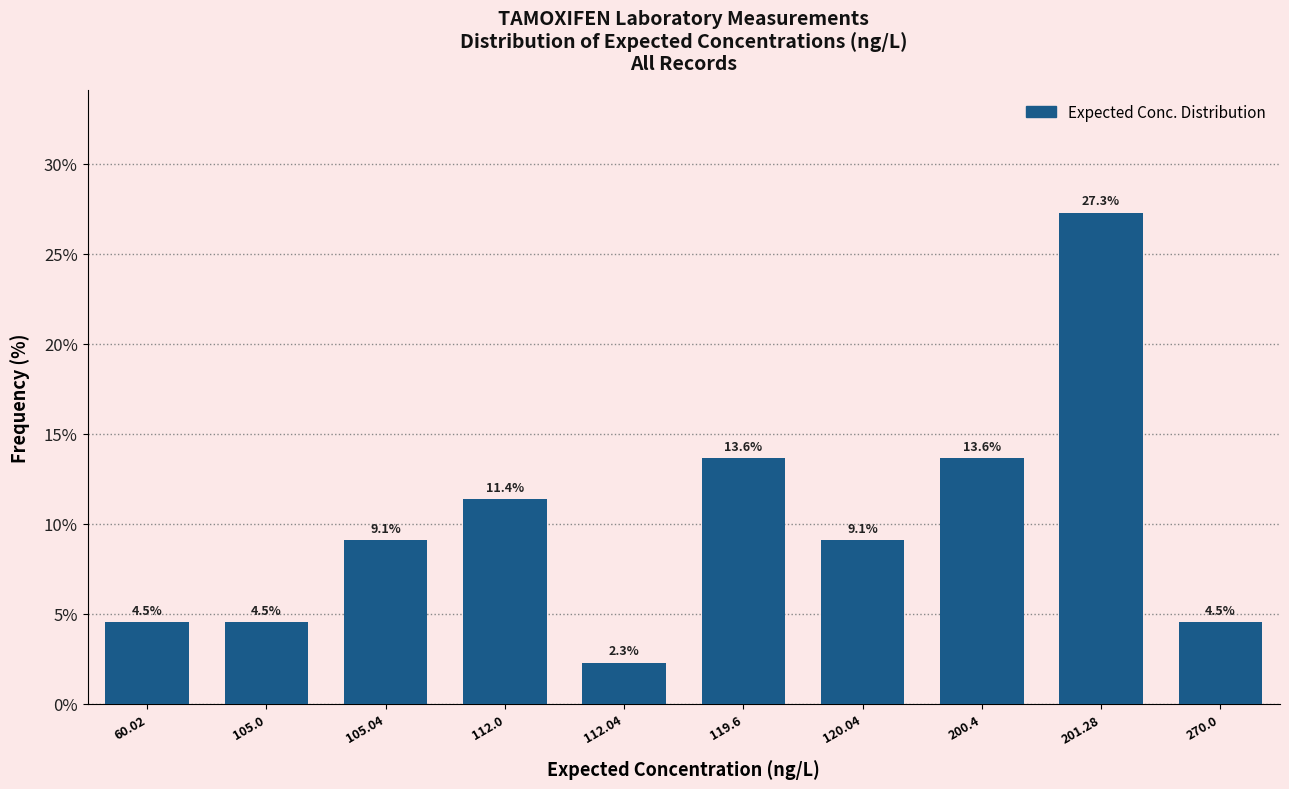

Reading left to right, list all the values displayed in this chart.

60.02=4.5	105.0=4.5	105.04=9.1	112.0=11.4	112.04=2.3	119.6=13.6	120.04=9.1	200.4=13.6	201.28=27.3	270.0=4.5